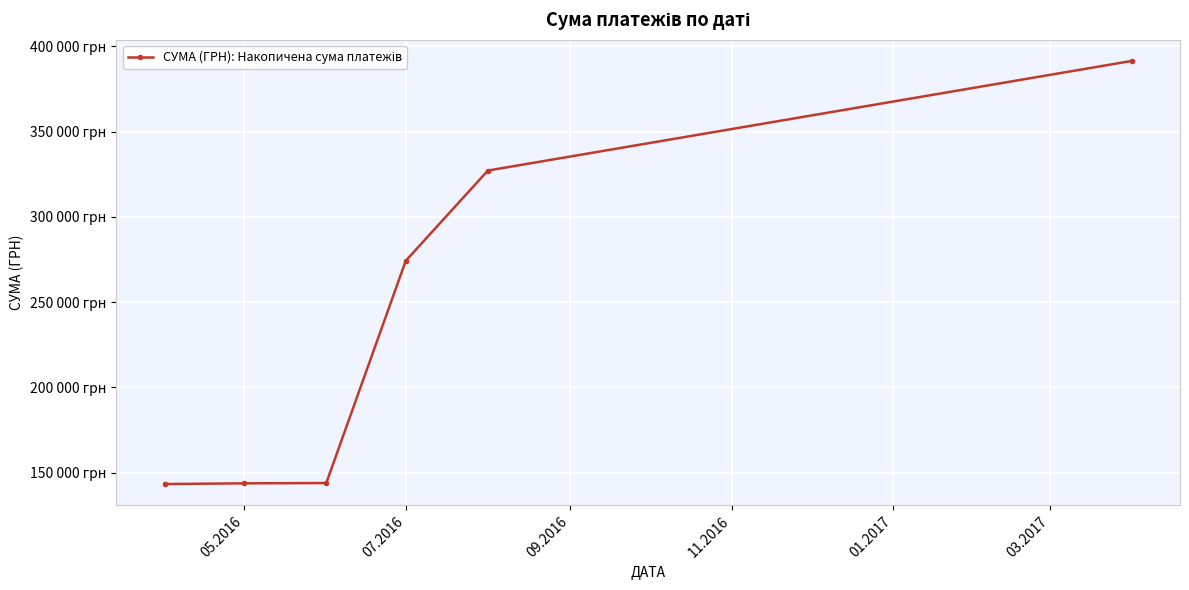

What is the value of the 5th point from the left?

327206.4